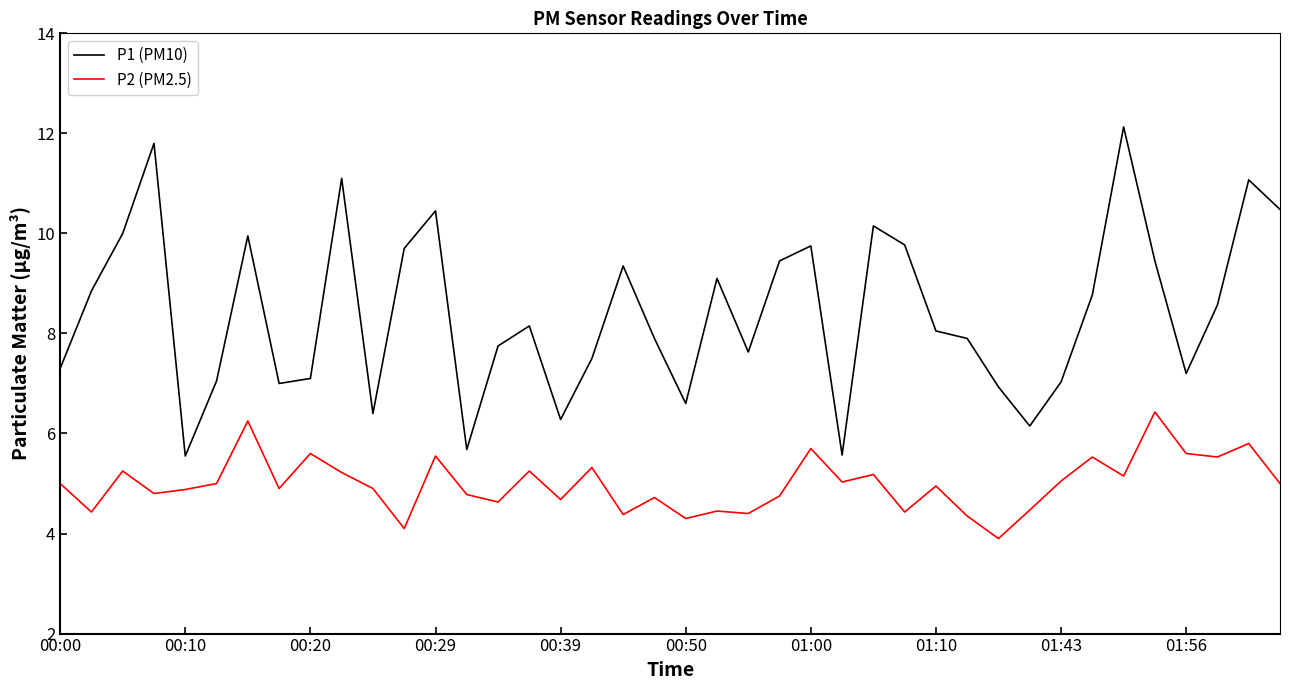

List the series in order of their peak value, lowest first.

P2 (PM2.5), P1 (PM10)